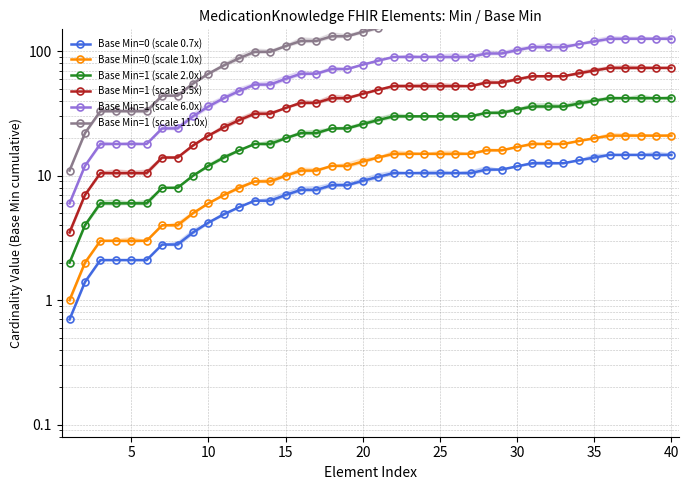

Is it true that Base Min=1 (scale 3.5x) equals 5.8 at 20?

False